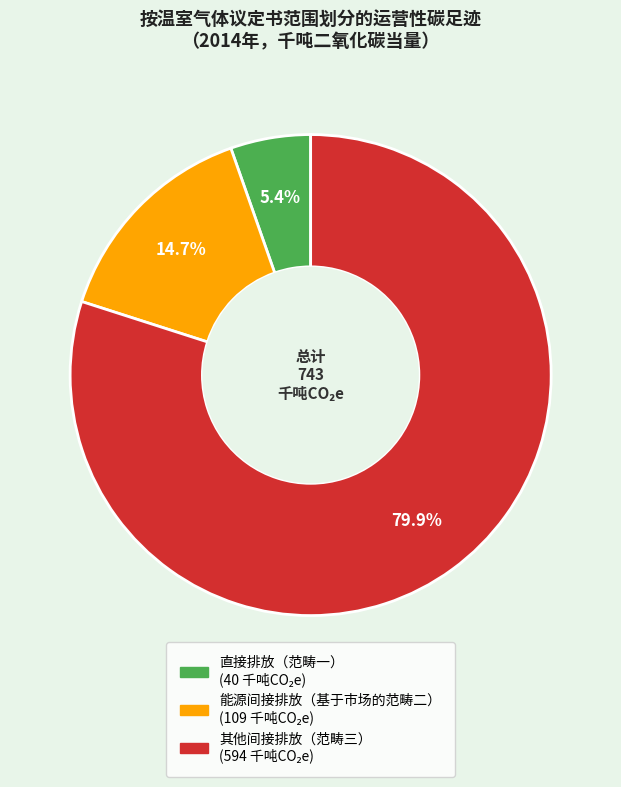

Which category accounts for the majority?

其他间接排放（范畴三）